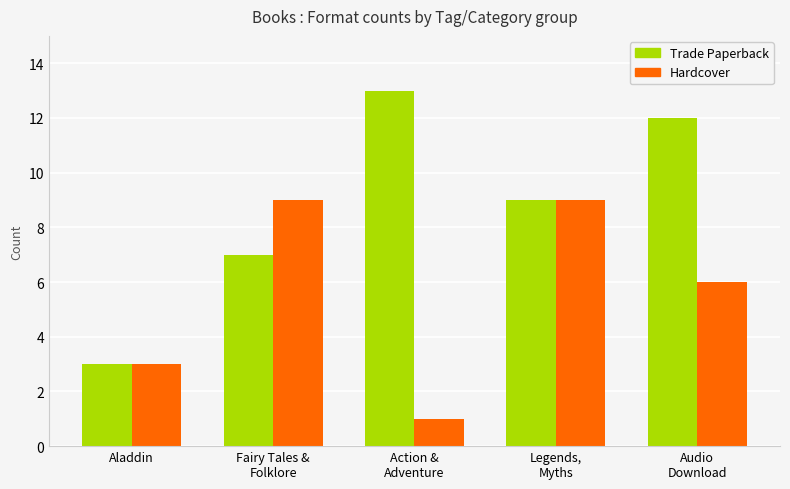

Count the Trade Paperback values in the range 7 to 12.

3